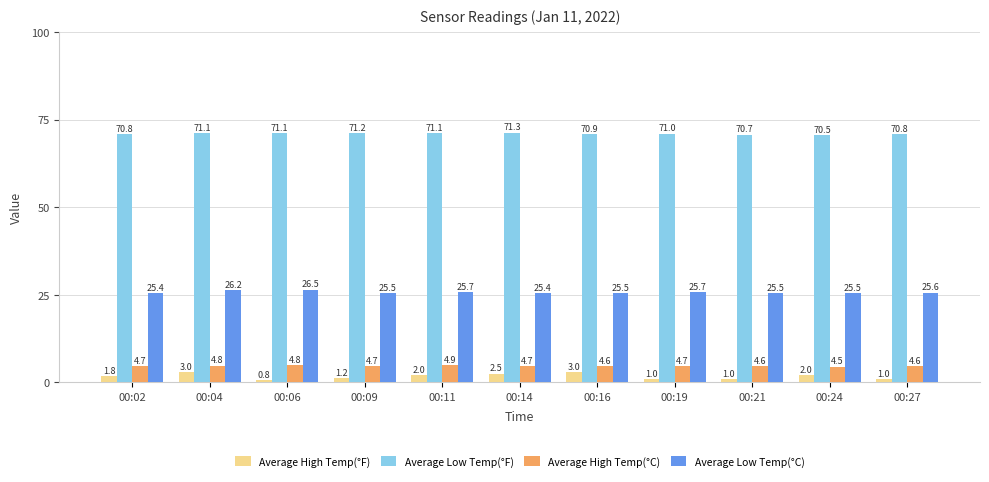

Read the Average Low Temp(°F) value at 00:02.

70.8